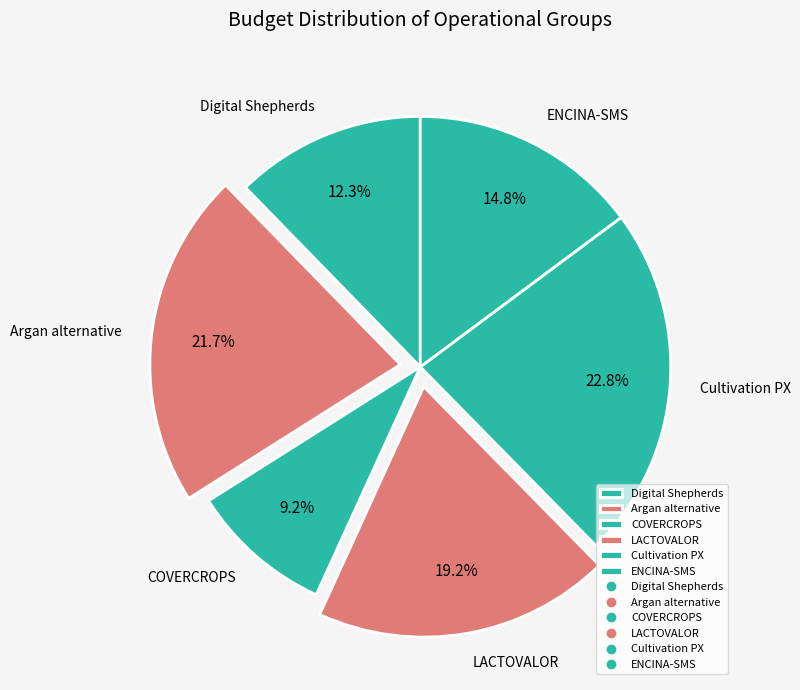

Is the sum of COVERCROPS and Cultivation PX greater than half?

No